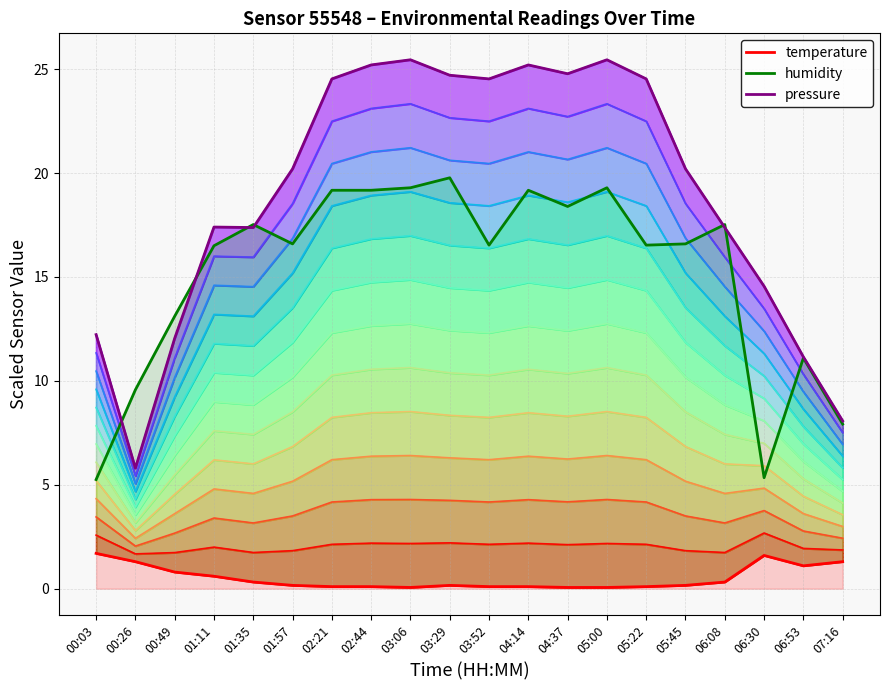

The humidity series shows 28.5 at 03:06. True or false?

False